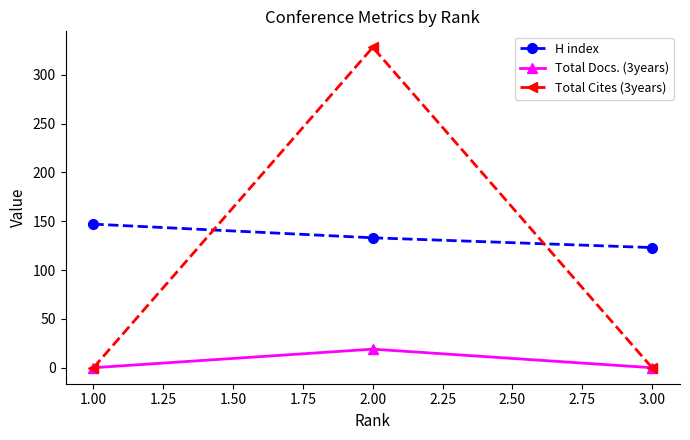

Which series changed the most between 2.00 and 3.00?

Total Cites (3years)